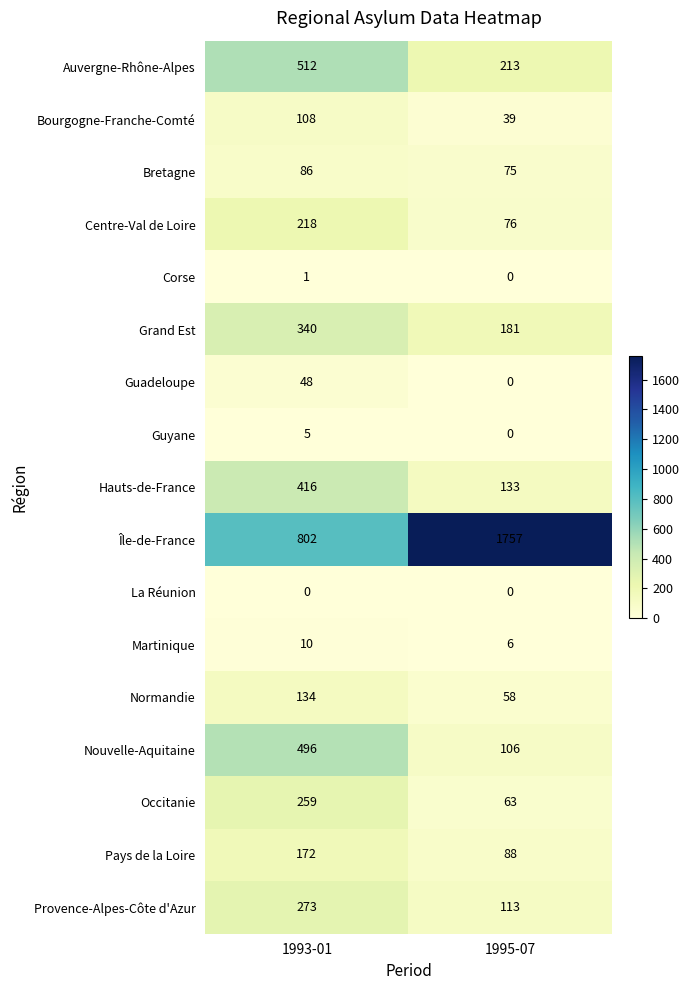

List the labels in order of Corse value, largest first.

1993-01, 1995-07